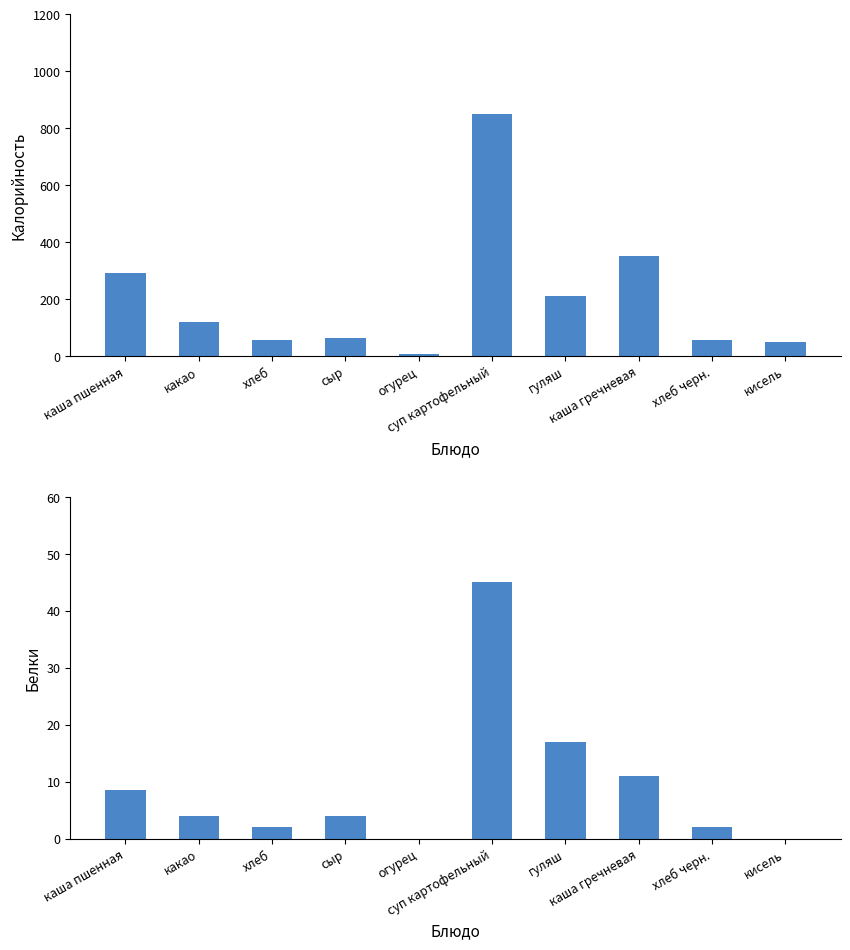

Which category has the highest value in the Белки series?

суп картофельный